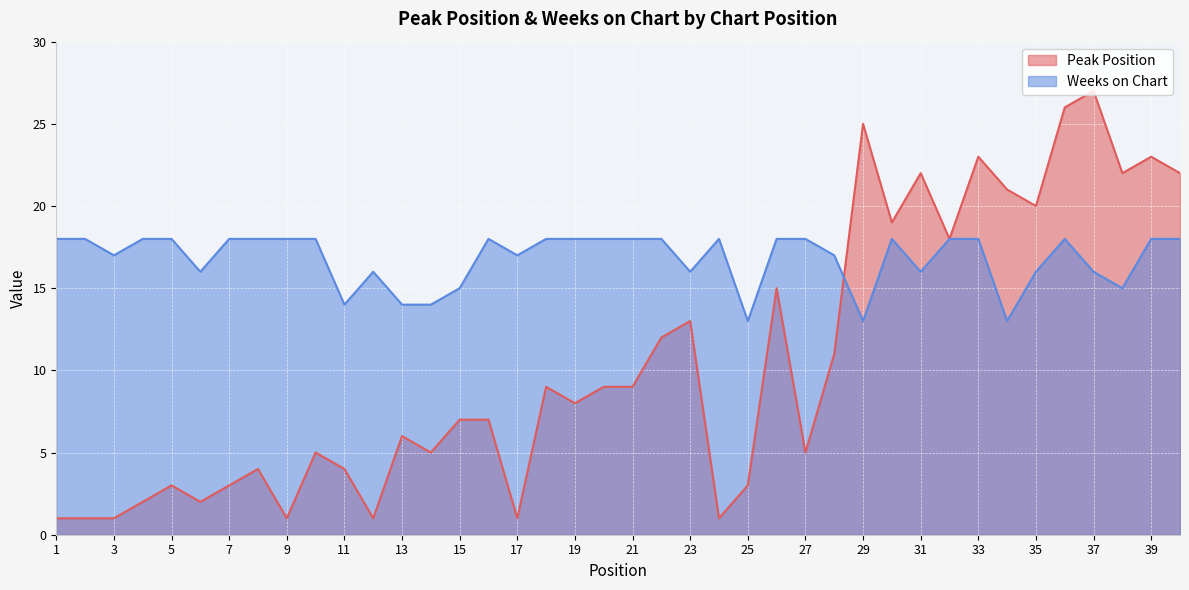

At which category is the sum across all series the highest?

36